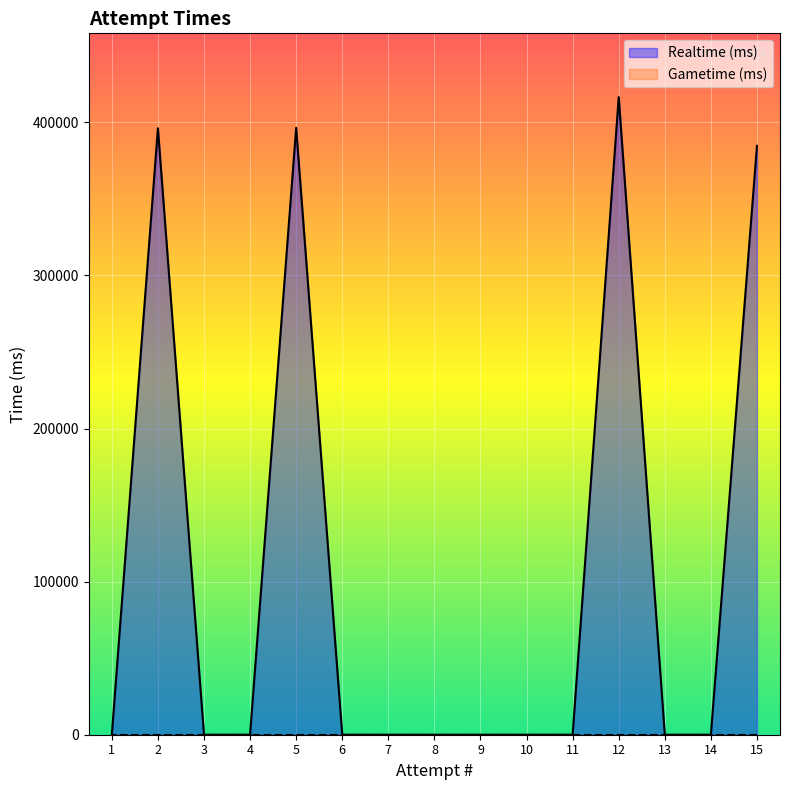

Rank the categories by value from lowest to highest.

14, 13, 11, 10, 9, 8, 7, 6, 4, 3, 1, 15, 2, 5, 12